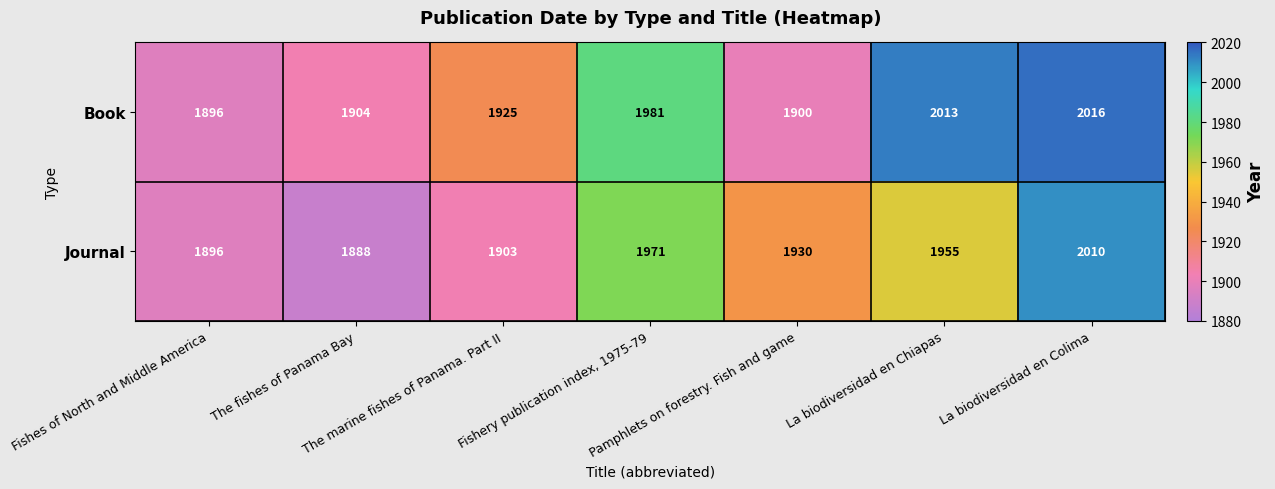

What is the lowest value of the Journal series?

1888